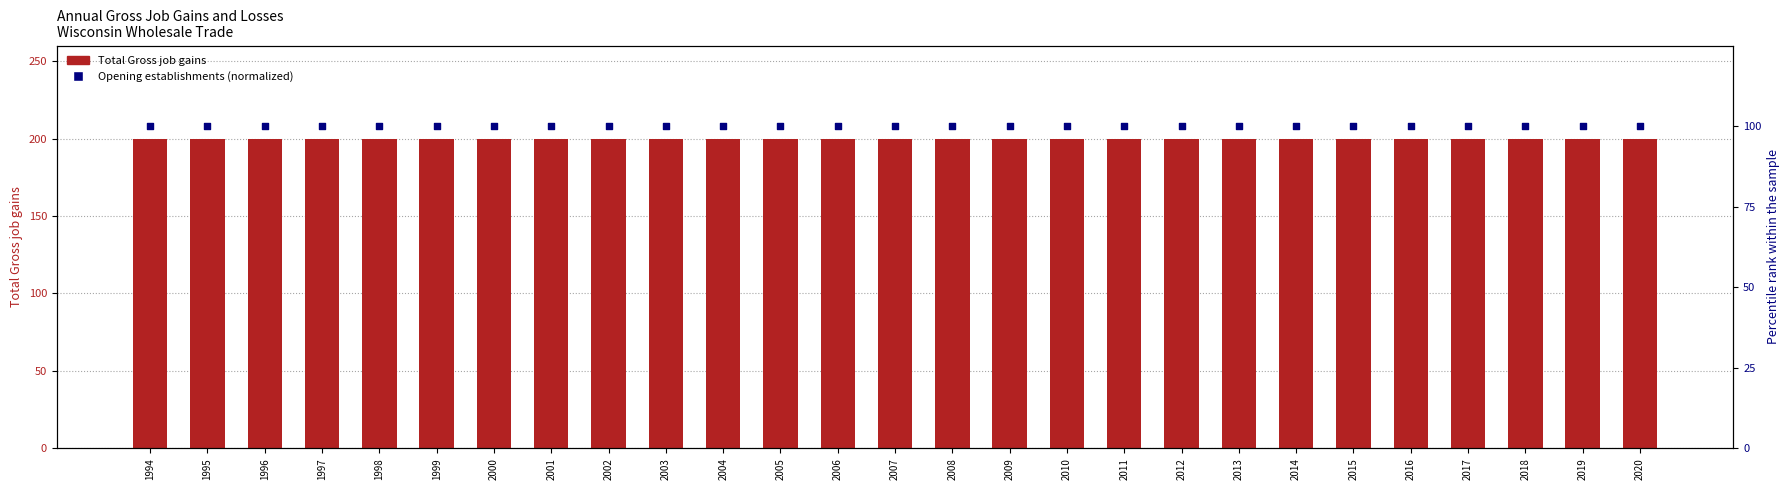

Which series has the largest Y range (max minus min)?

Total Gross job gains